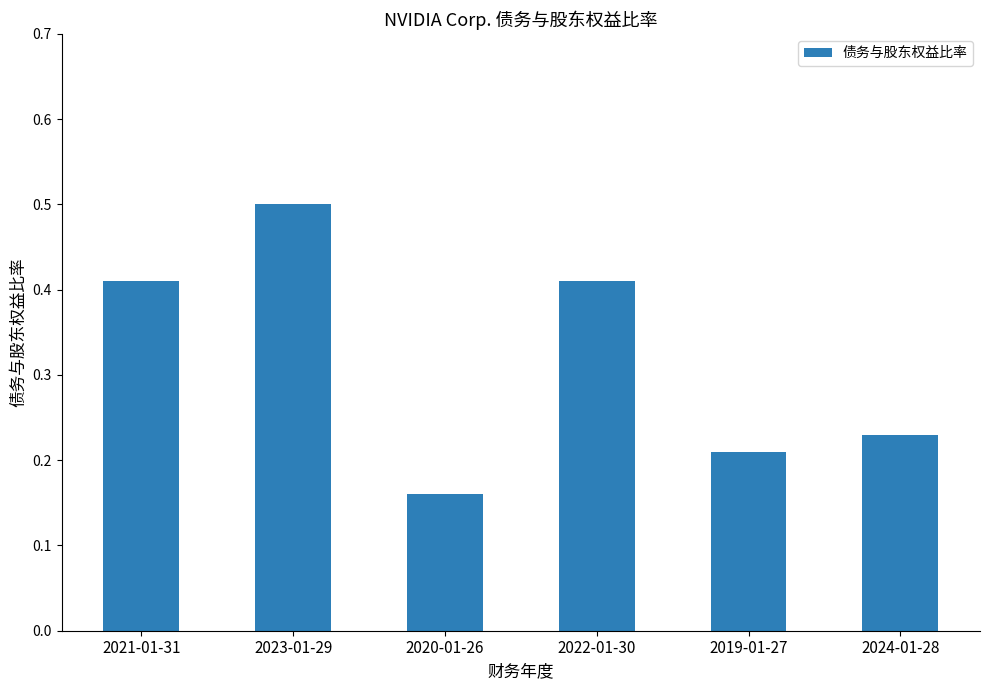

Read the value at 2023-01-29.

0.5